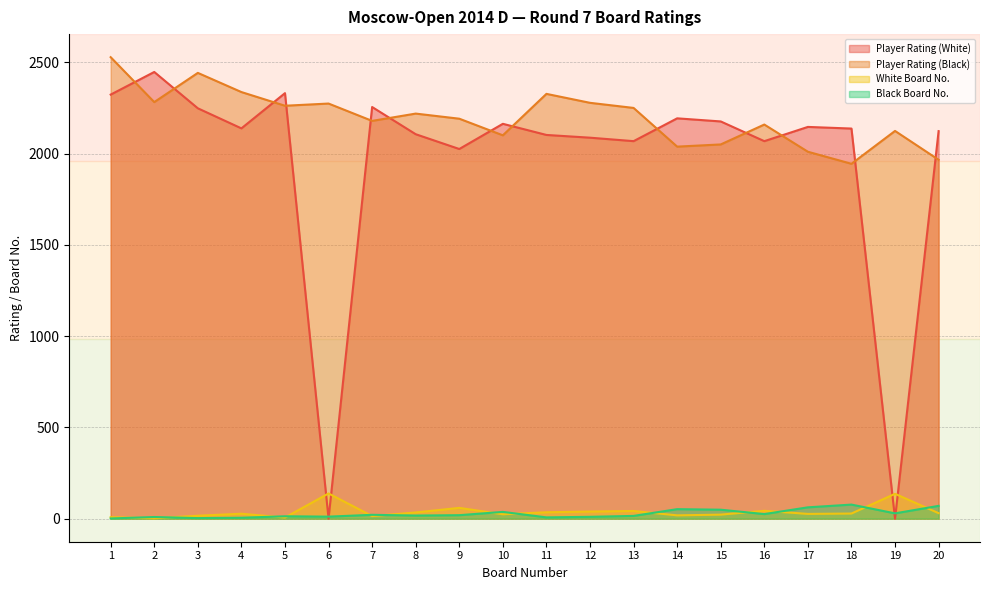

At how many categories does at least one series exceed 1546?

20